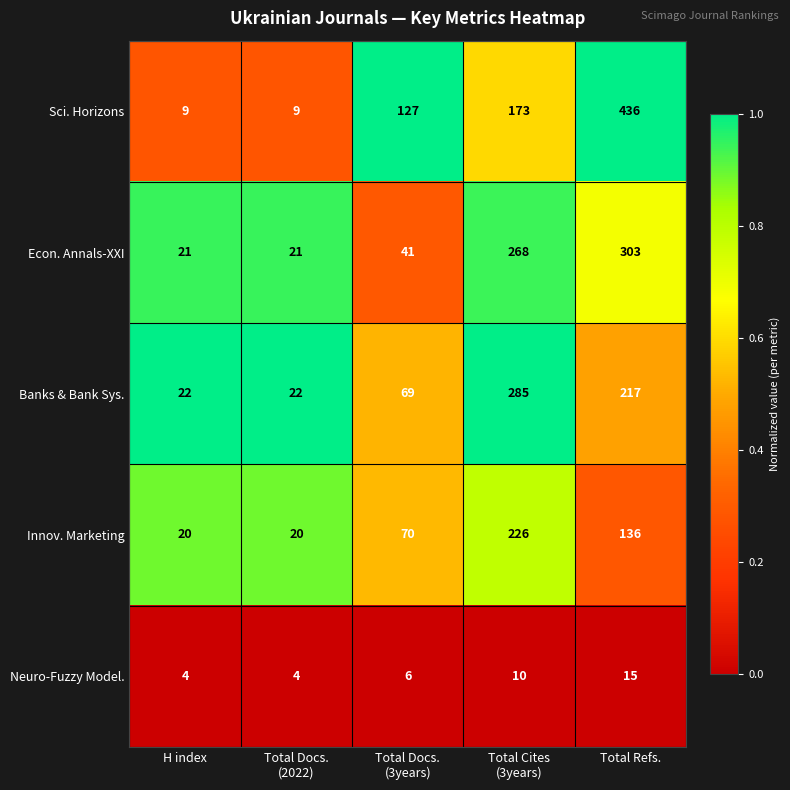

What is the difference between the highest and lowest values at H index?

18